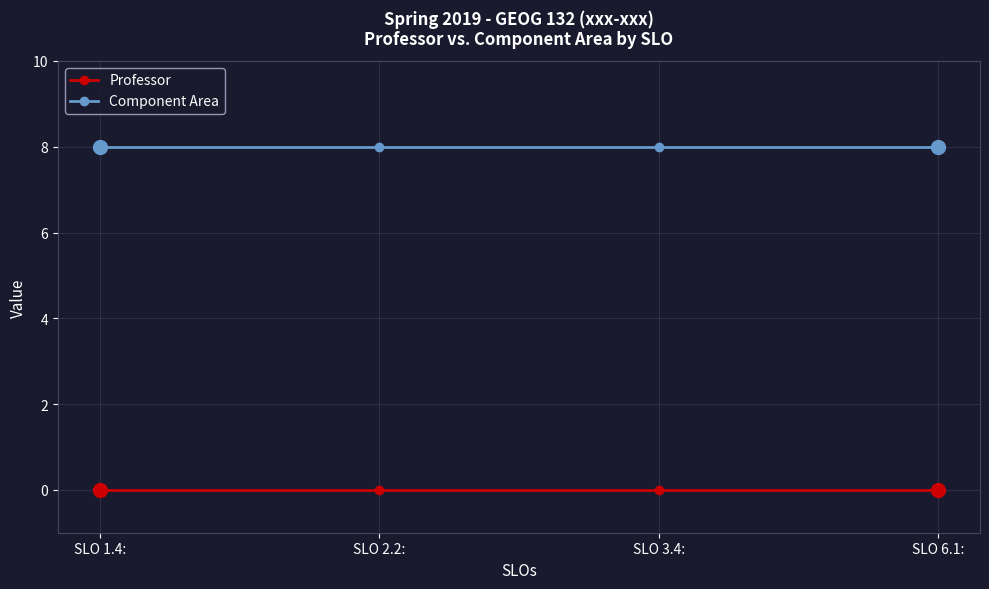

Which series has the largest total across all categories?

Component Area